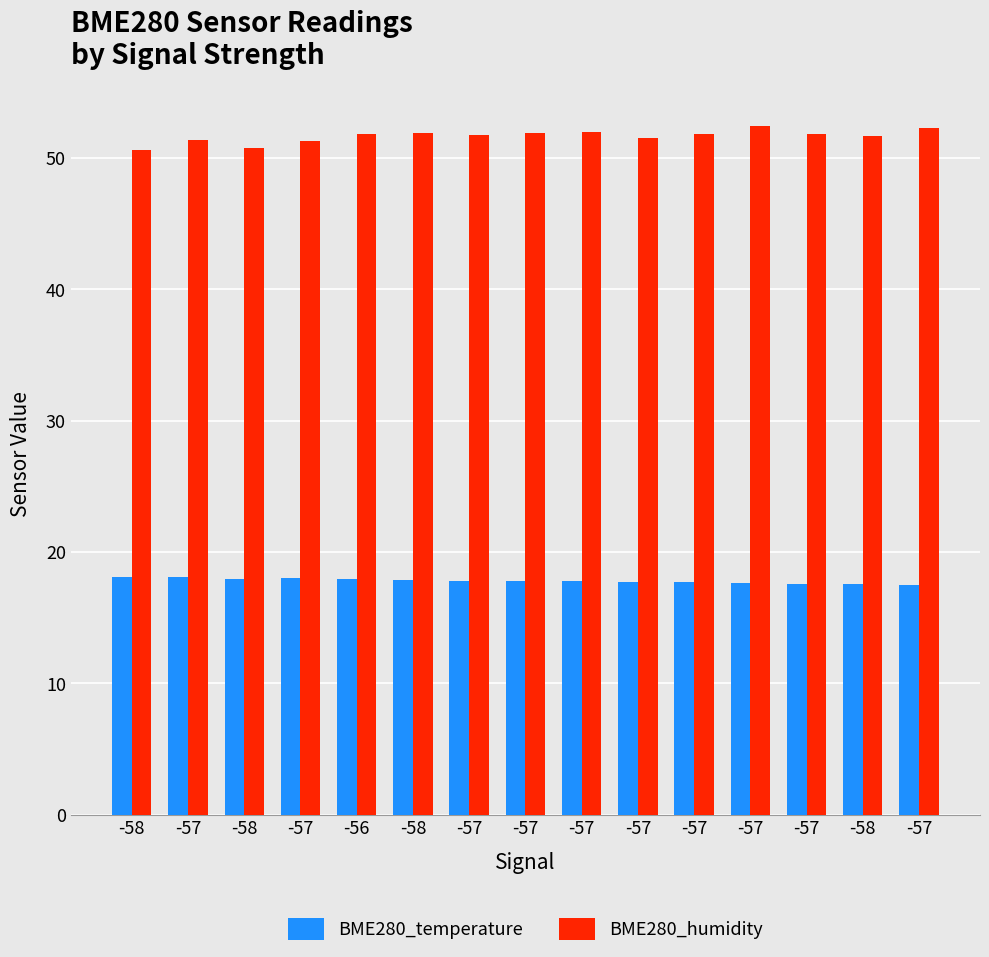

How many groups of bars are there?

15